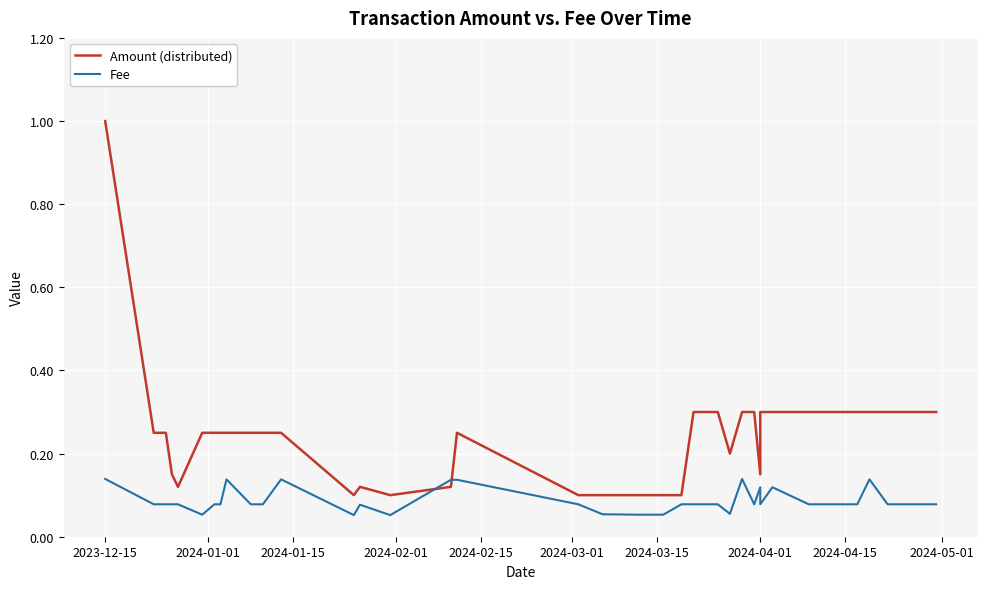

What is the average value of the Amount (distributed) series?

0.2